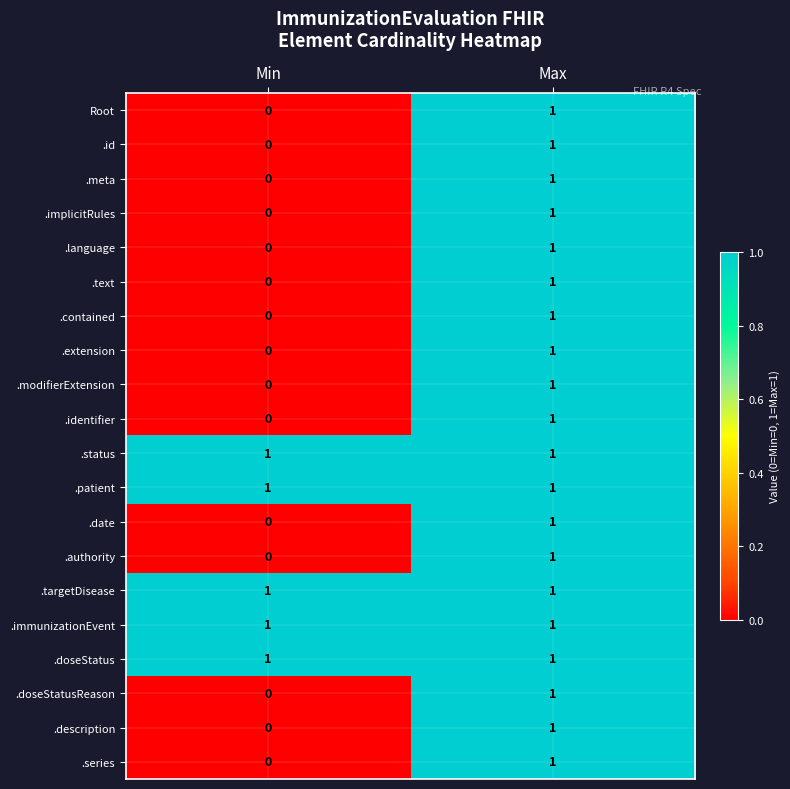

Rank the categories by .extension value from lowest to highest.

Min, Max